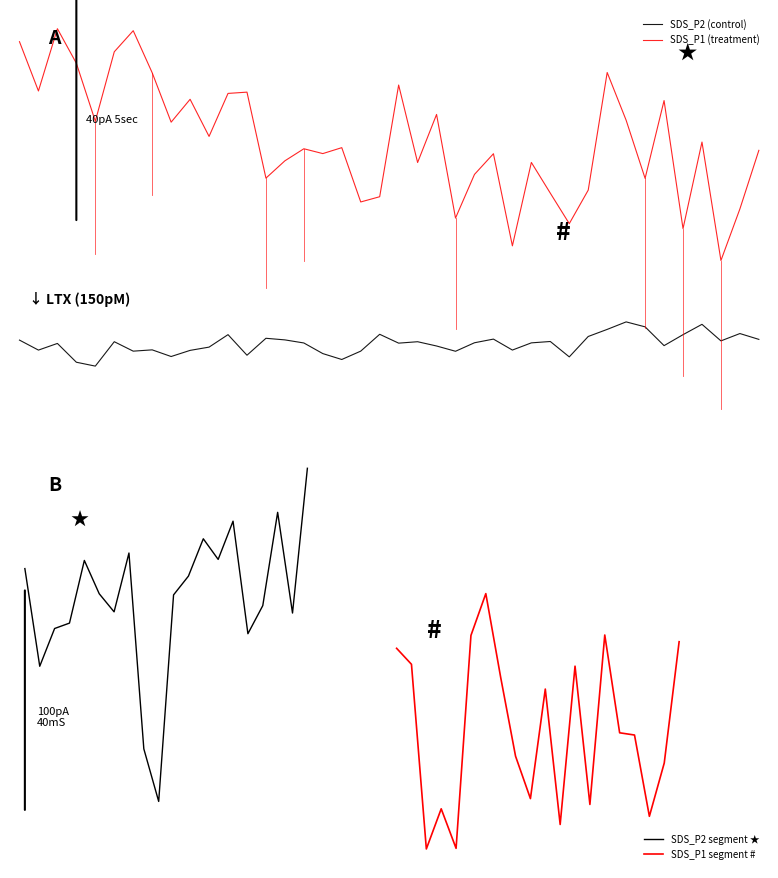

How many lines are shown in the chart?

4